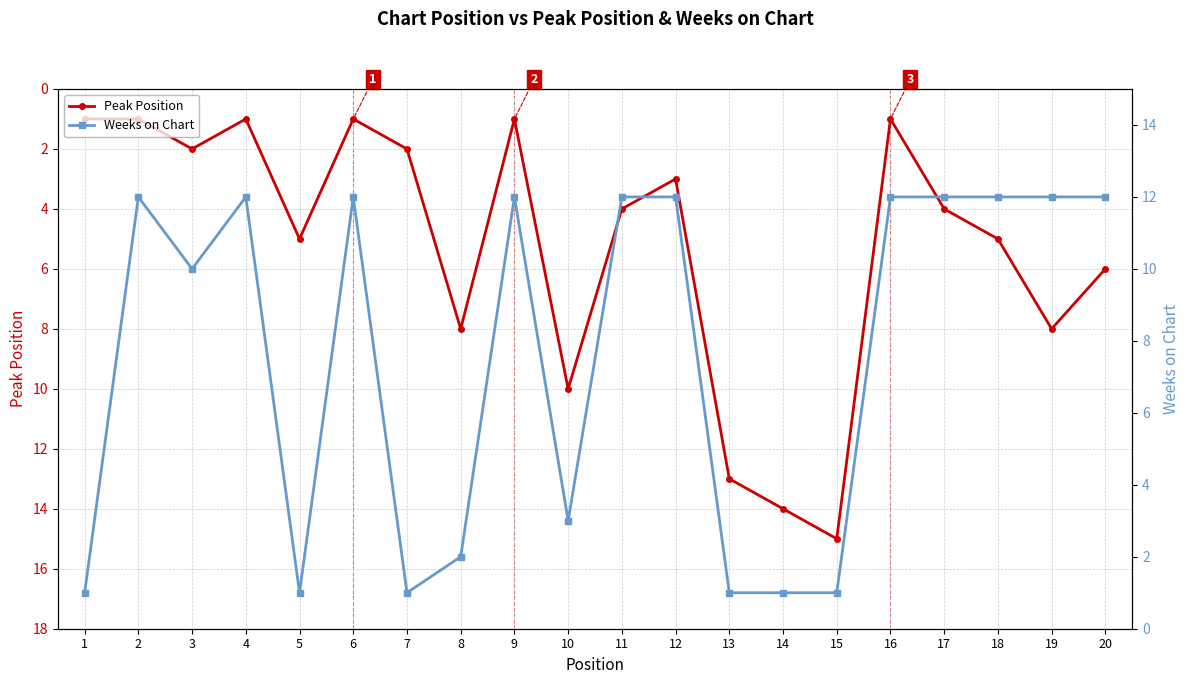

At which category is the sum across all series the highest?

19